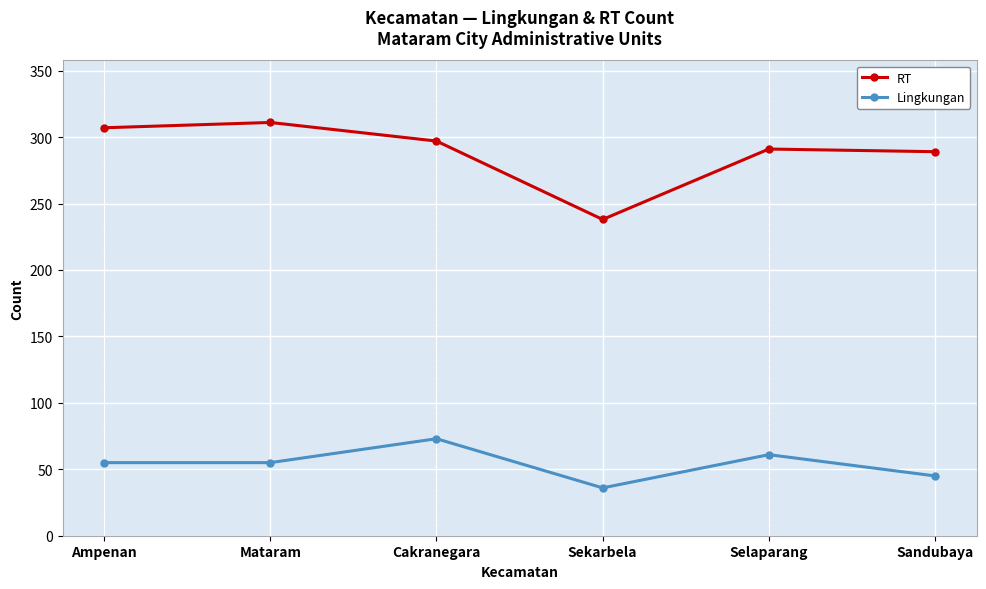

Is it true that Lingkungan equals 28 at Cakranegara?

False